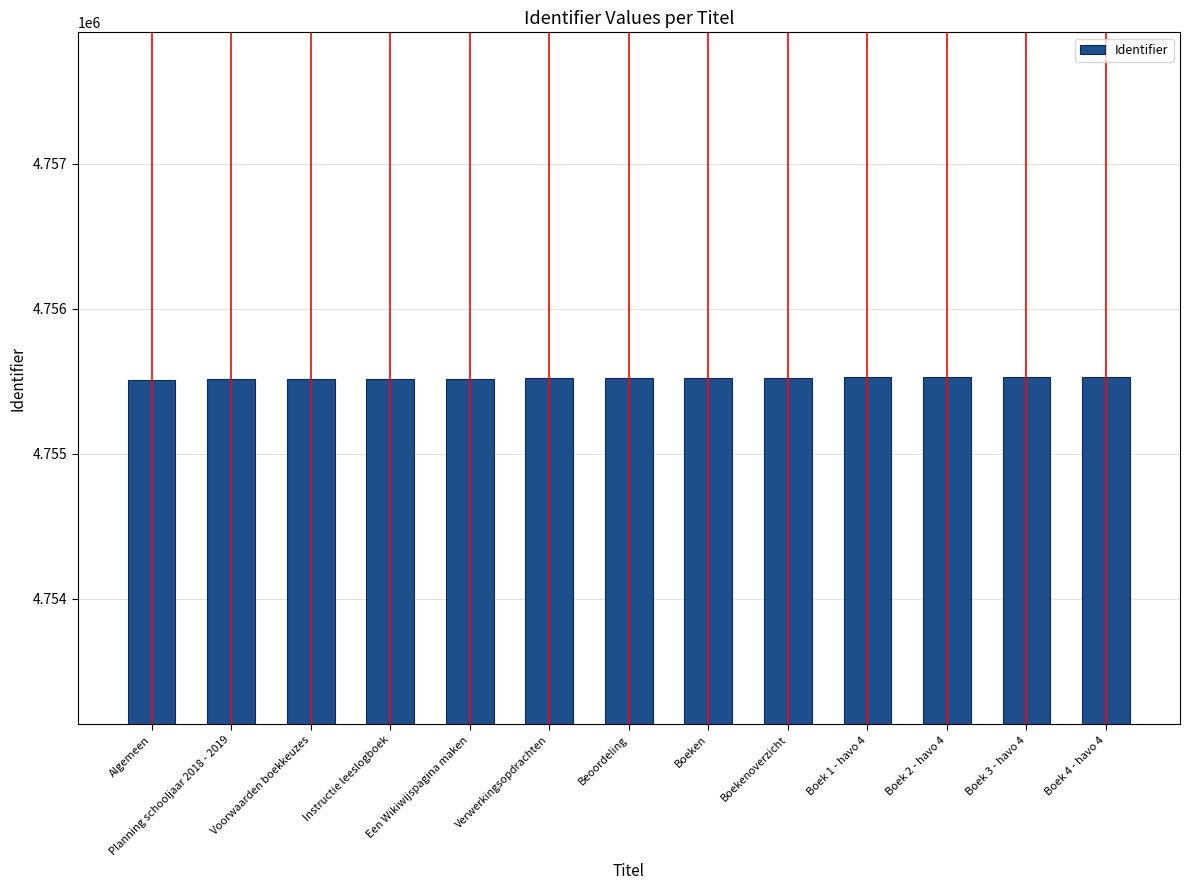

Approximately how many times larger is the value at Beoordeling compared to Boek 1 - havo 4?

1.0